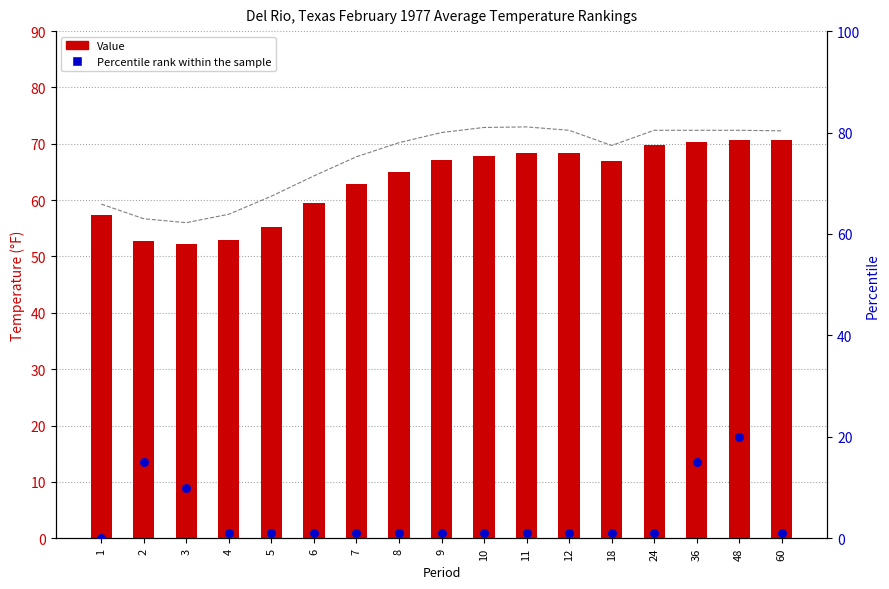

Which series contains the lowest Y value?

Percentile rank within the sample